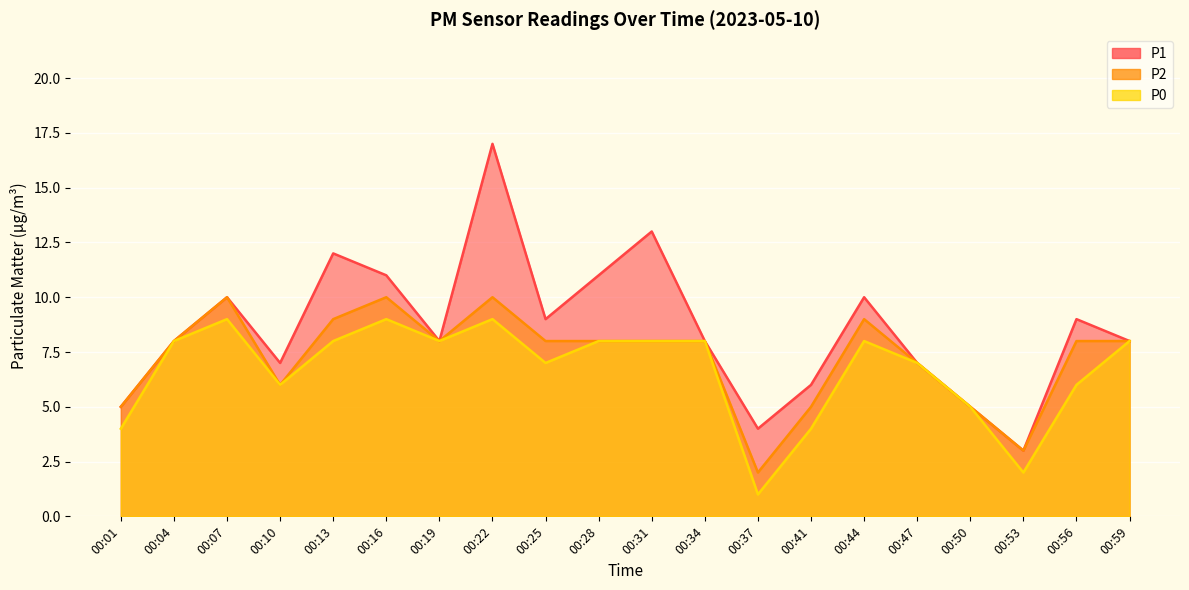

Which has a higher value, 00:01 or 00:13?

00:13